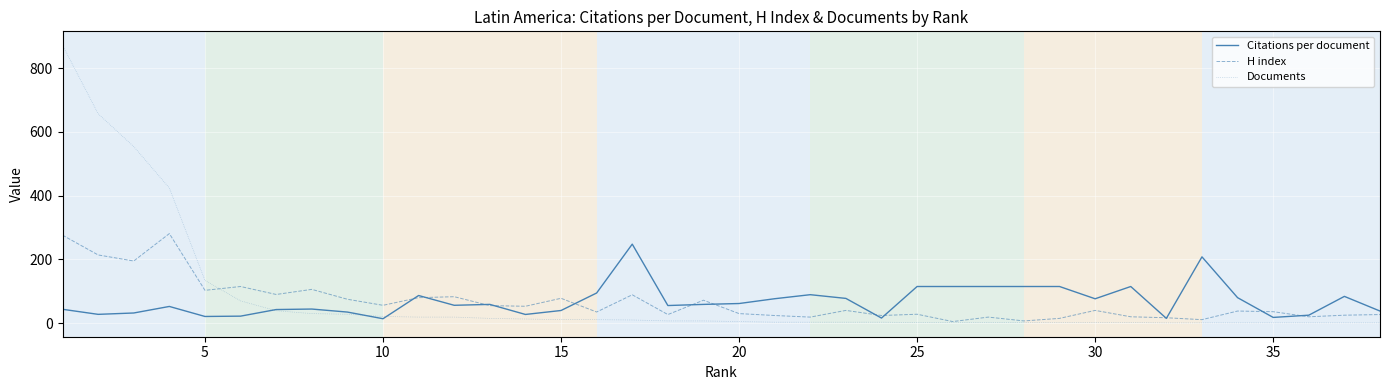

What is the maximum value shown in the chart?

872.0